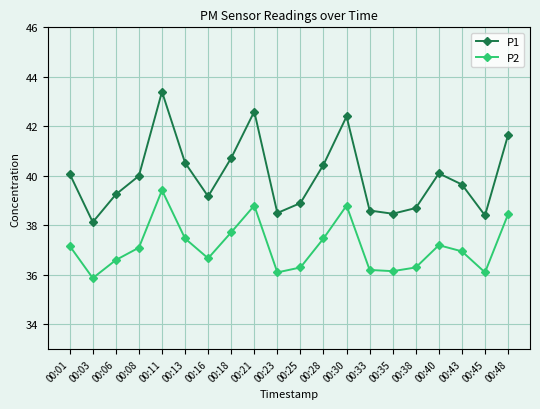

What is the minimum value shown in the chart?

35.9